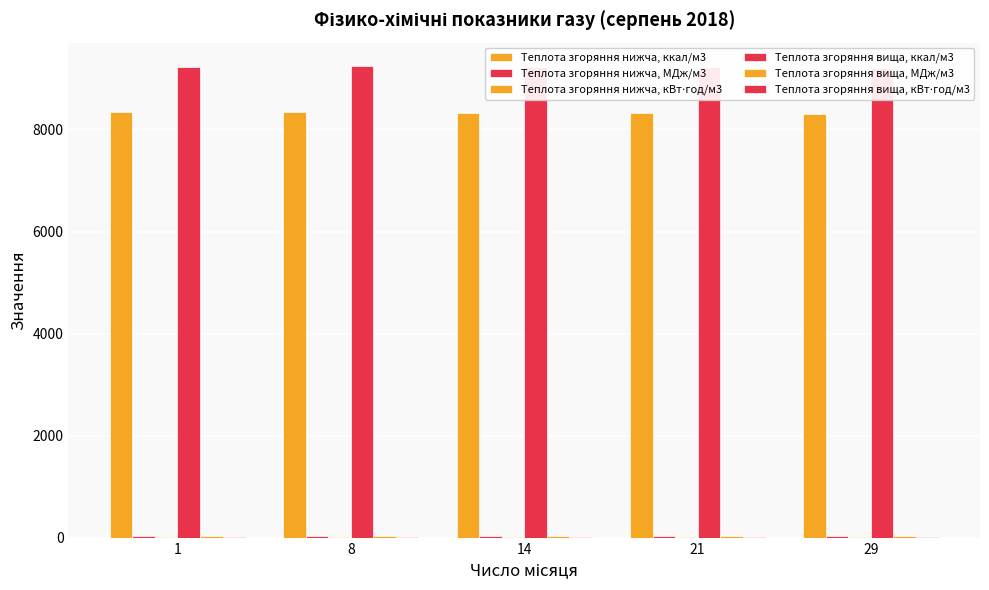

At which category does the chart reach its minimum across all series?

29